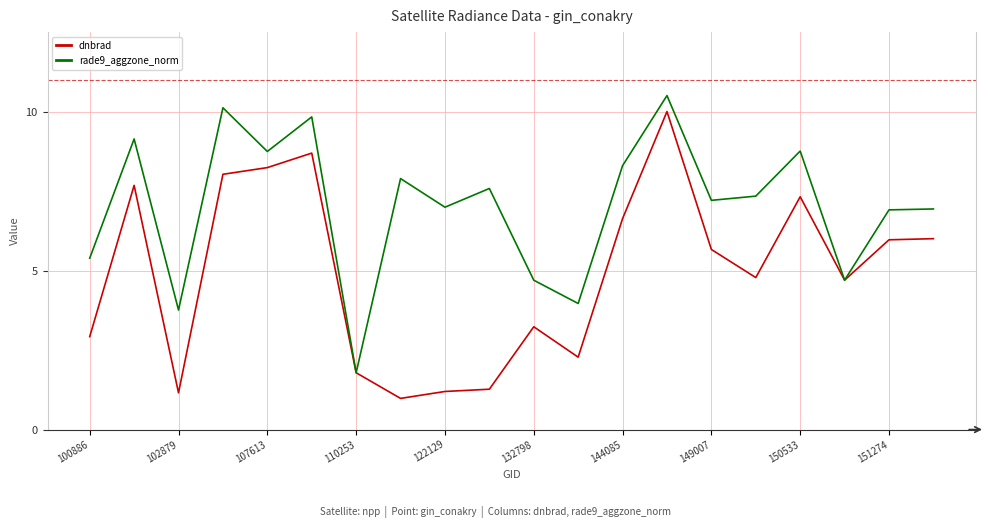

What is the highest value of the dnbrad series?

10.0